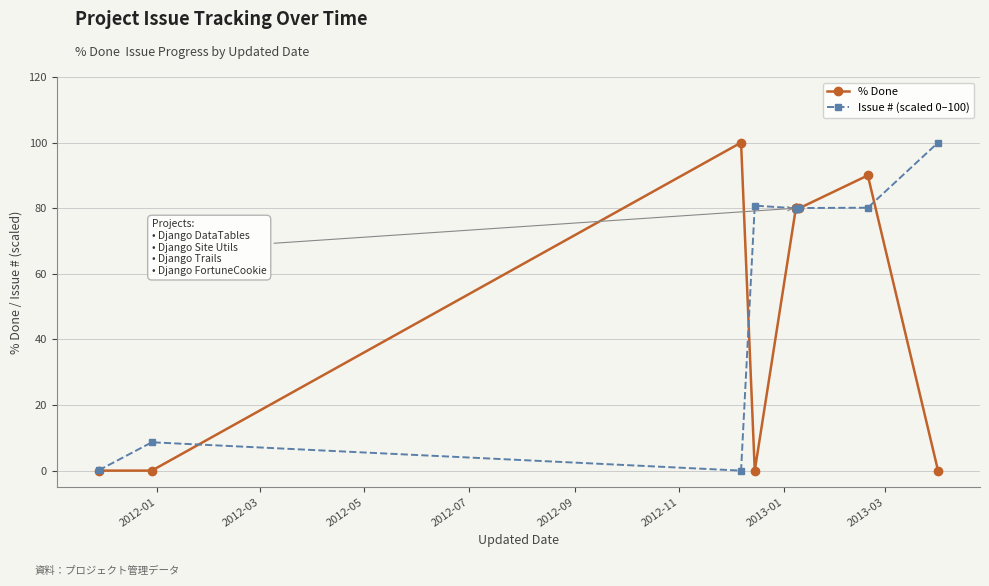

True or false: Issue # (scaled 0–100) and % Done intersect in this chart.

True